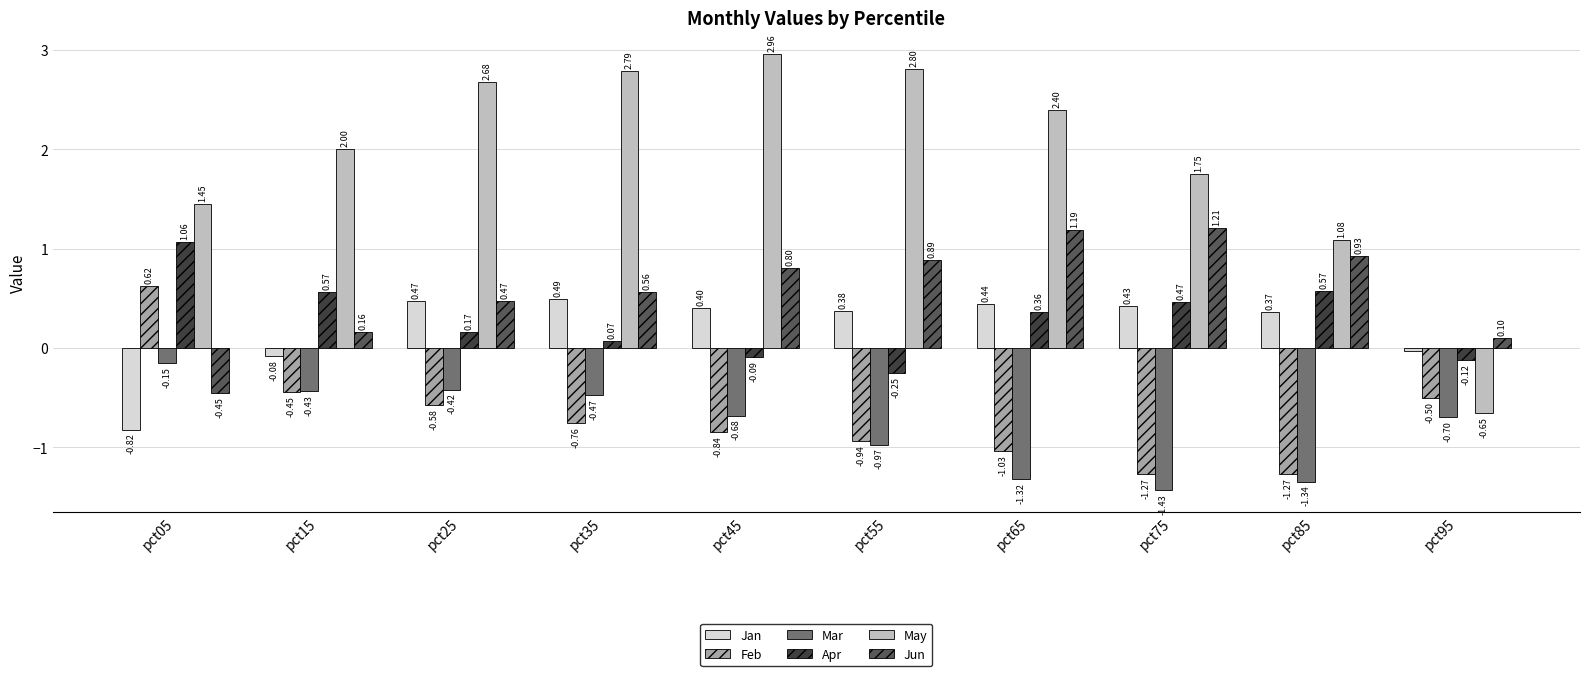

Which category has the lowest value across all series?

pct75